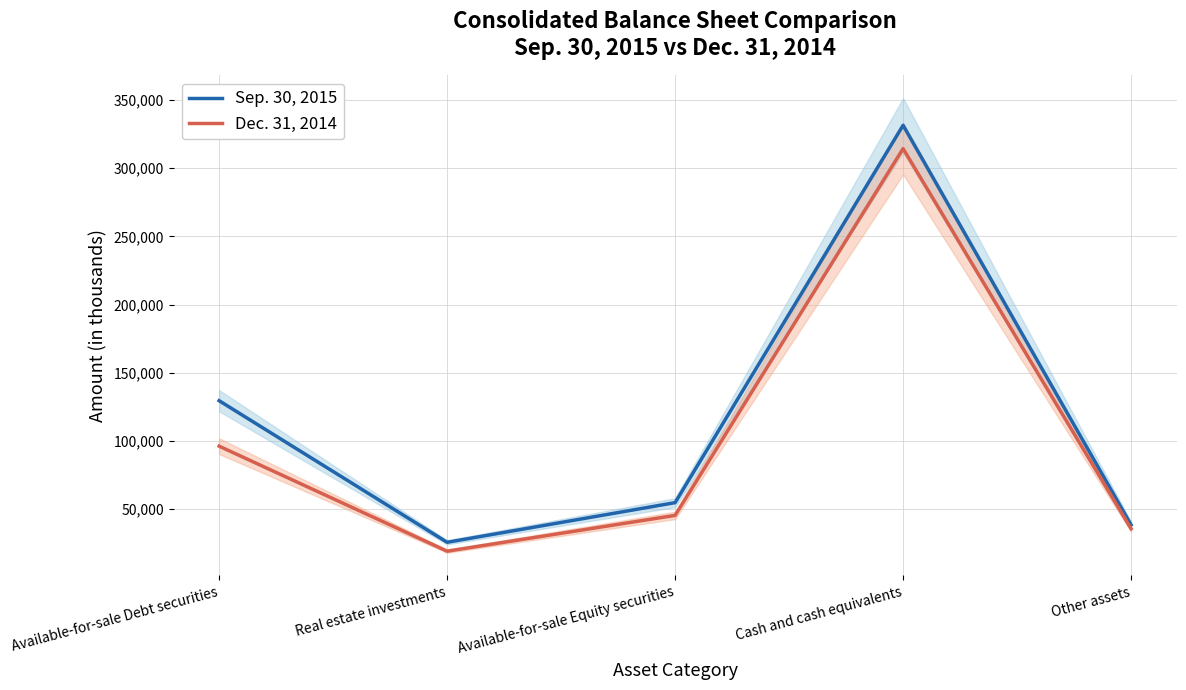

The value of Sep. 30, 2015 at Available-for-sale Equity securities is 54743. True or false?

True